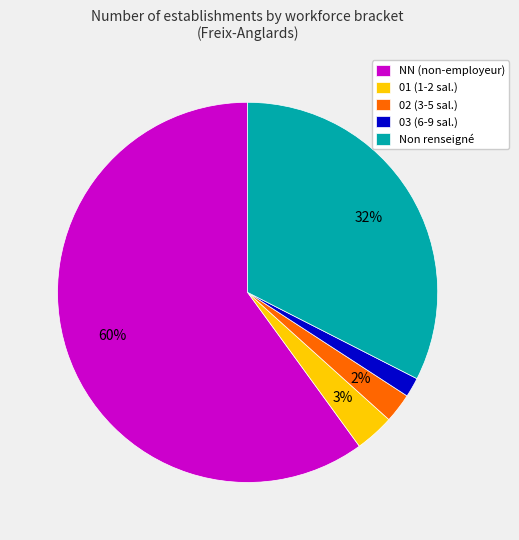

To the nearest percent, what is the average slice percentage?

20%